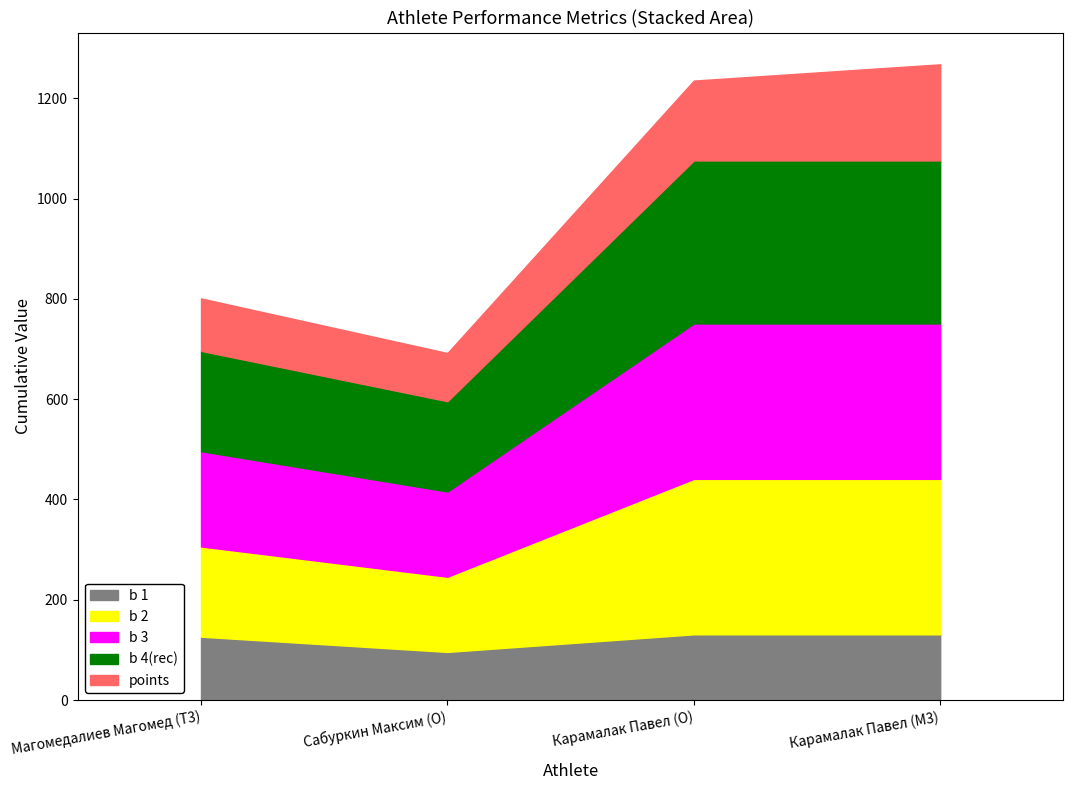

Which category has the highest value across all series?

Карамалак Павел (O)